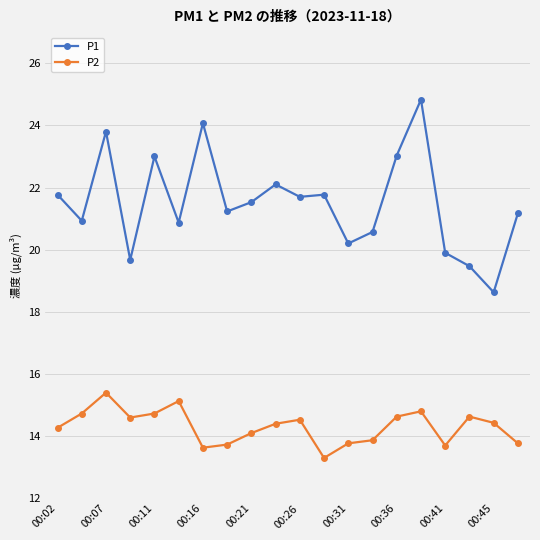

What is the value of the P1 point at the 3rd from the left?

23.8